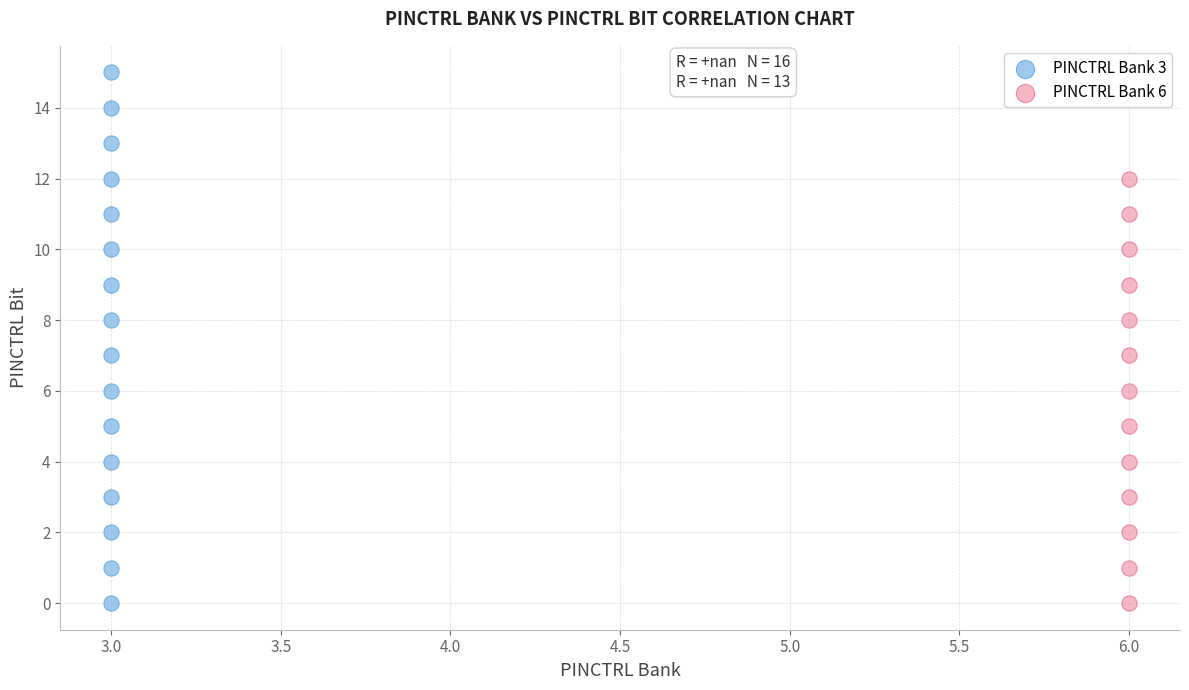

Which series has the widest spread of Y values?

PINCTRL Bank 3